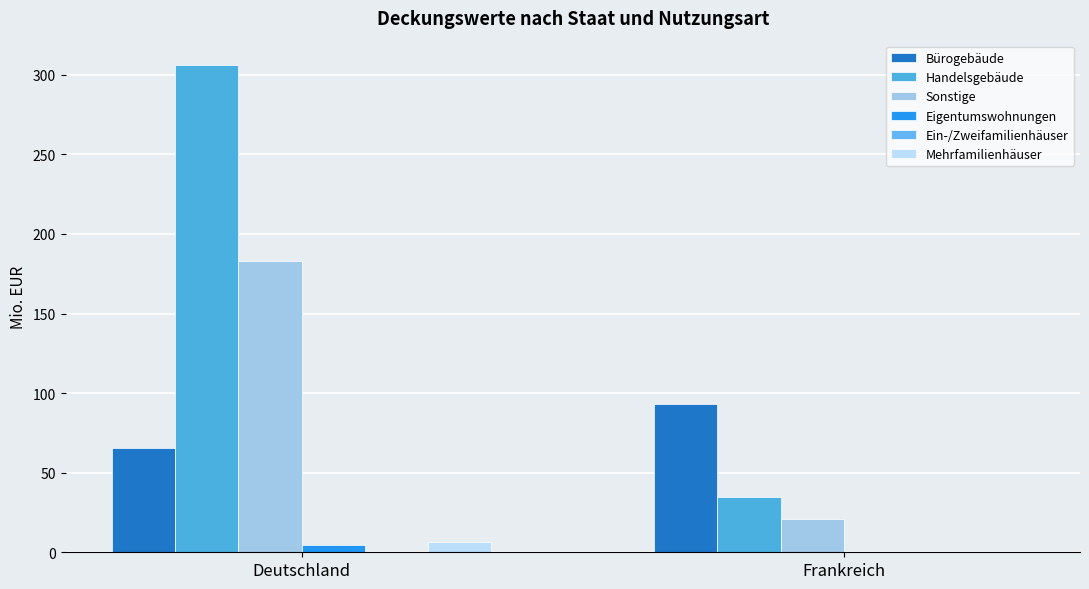

Which series has the widest spread of values?

Handelsgebäude